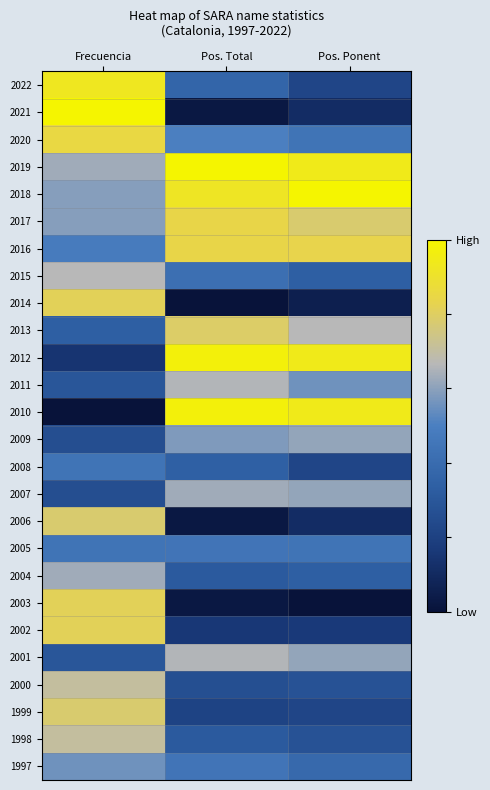

At which category does the chart reach its peak across all series?

Frecuencia